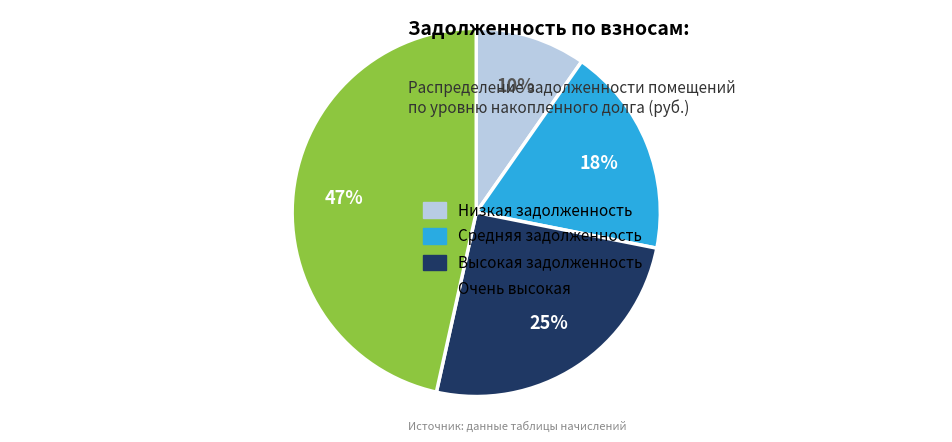

To the nearest percent, what percentage of the pie is Средняя задолженность?

18%